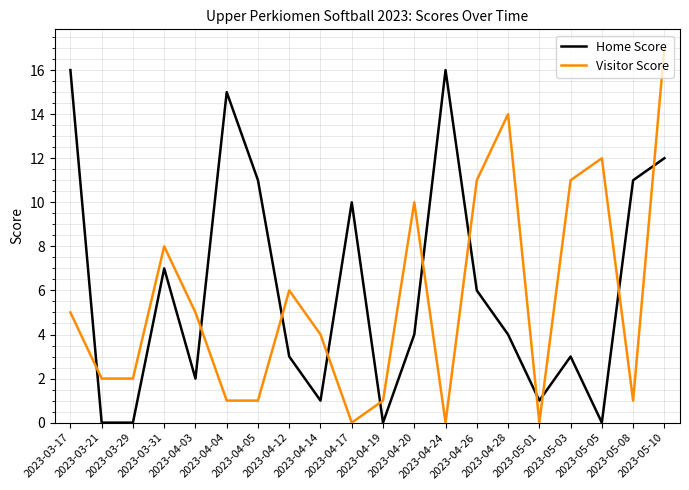

Rank the series by their average value, from lowest to highest.

Visitor Score, Home Score